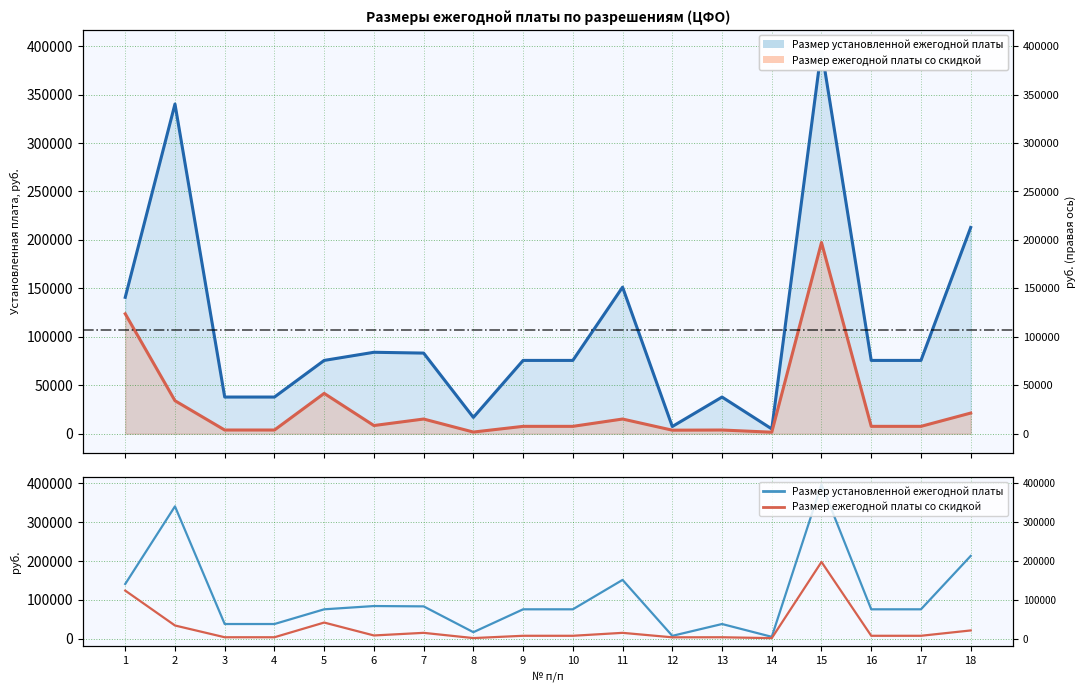

List the series in order of their overall mean, lowest first.

Размер ежегодной платы со скидкой, Размер установленной ежегодной платы